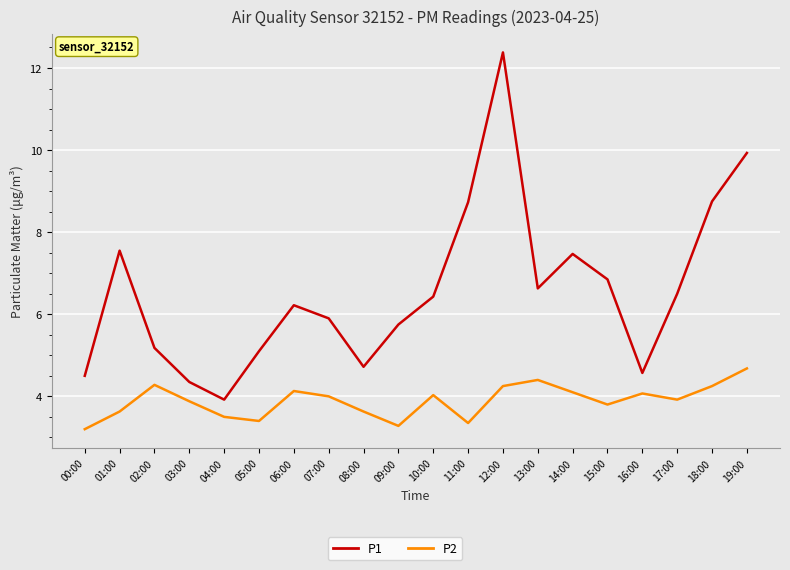

Where is the first local minimum for P1?

04:00